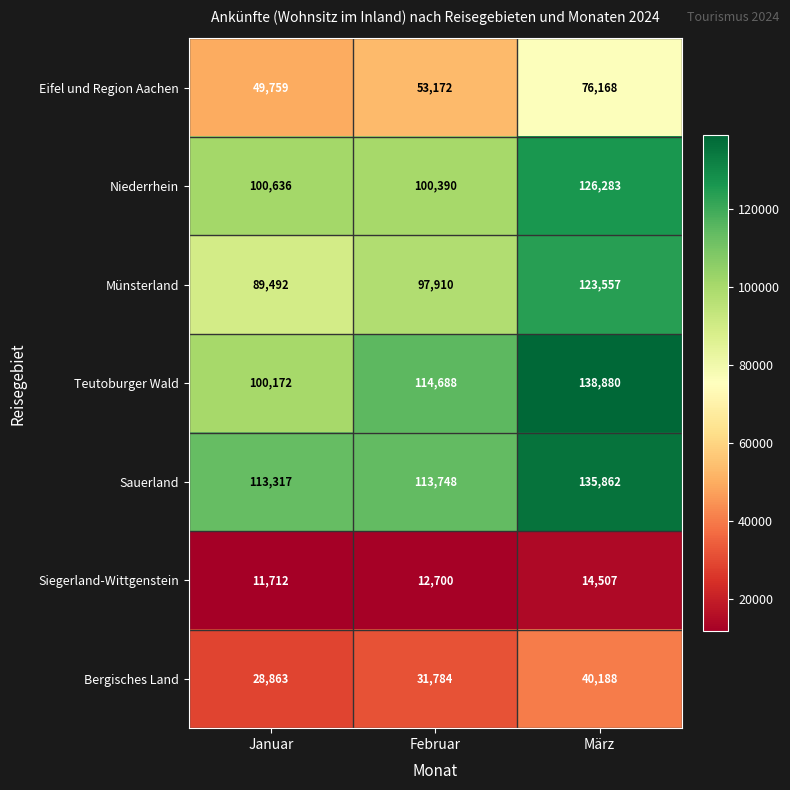

What is the maximum value shown in the chart?

138880